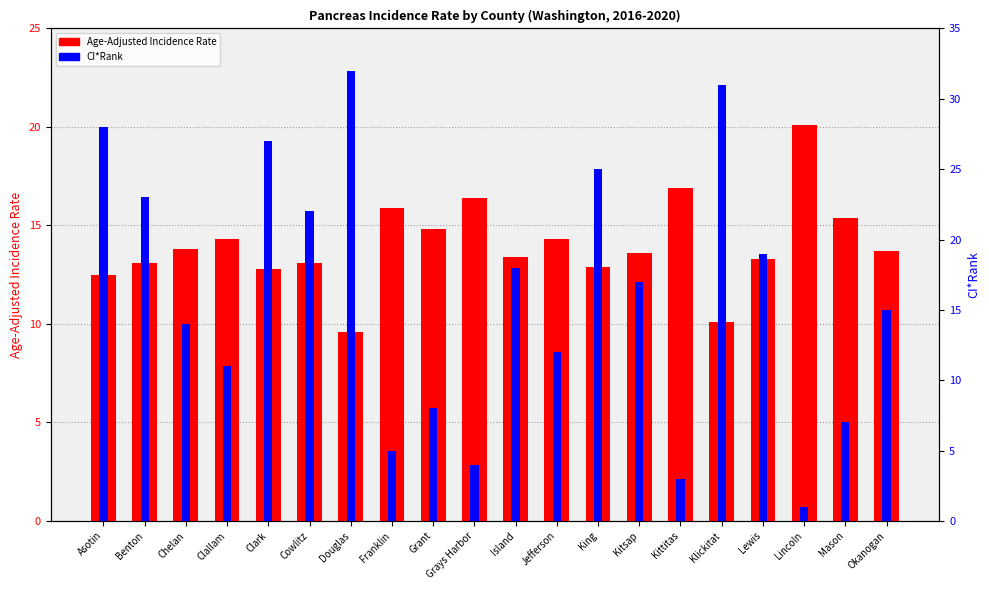

What is the sum of the Age-Adjusted Incidence Rate values at Jefferson and Kitsap?

27.9